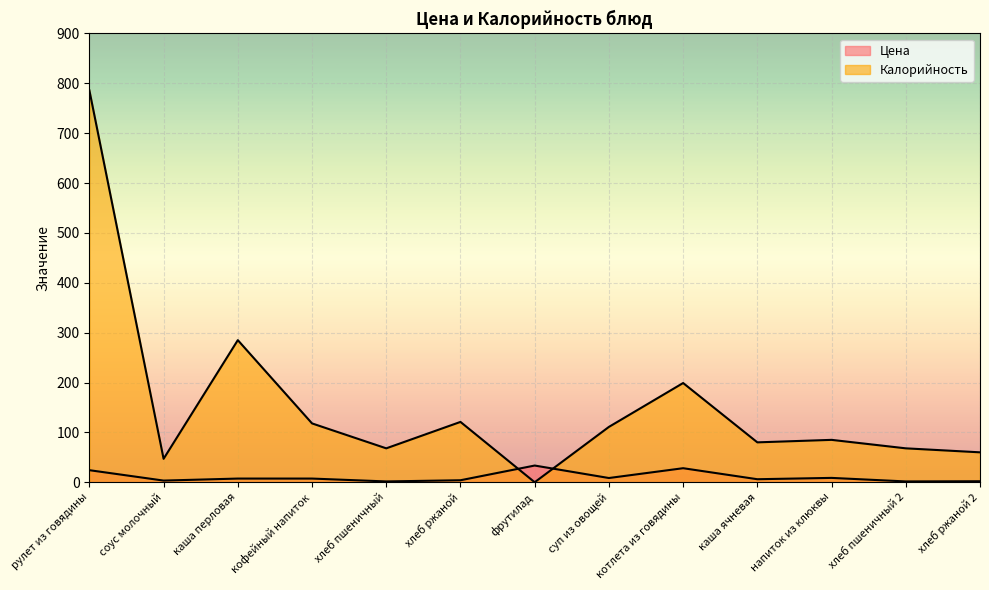

What are all the series names shown in the legend?

Цена, Калорийность